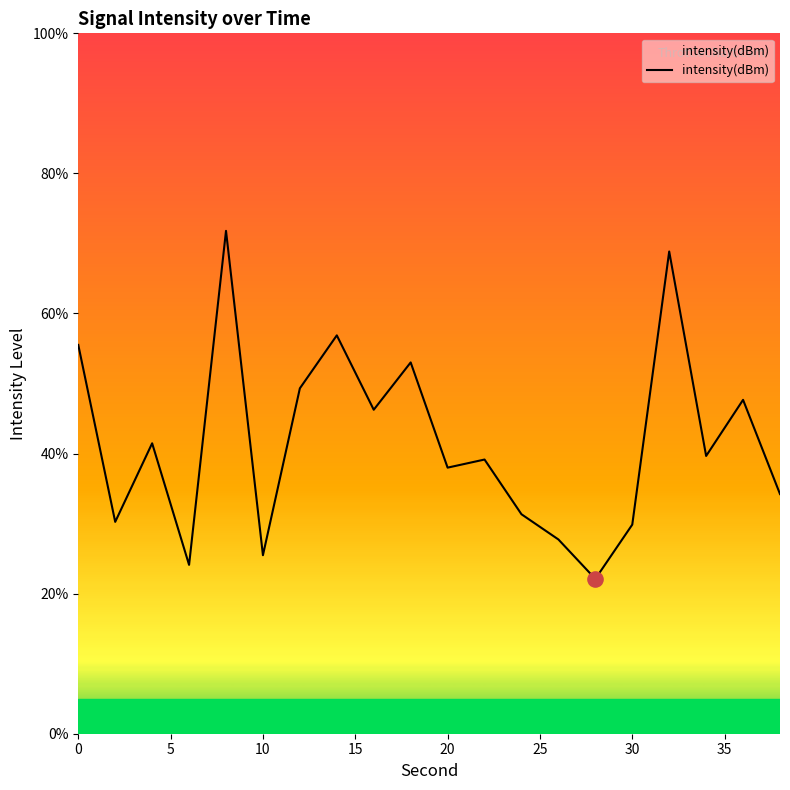

What is the difference between the maximum and minimum values?

49.7